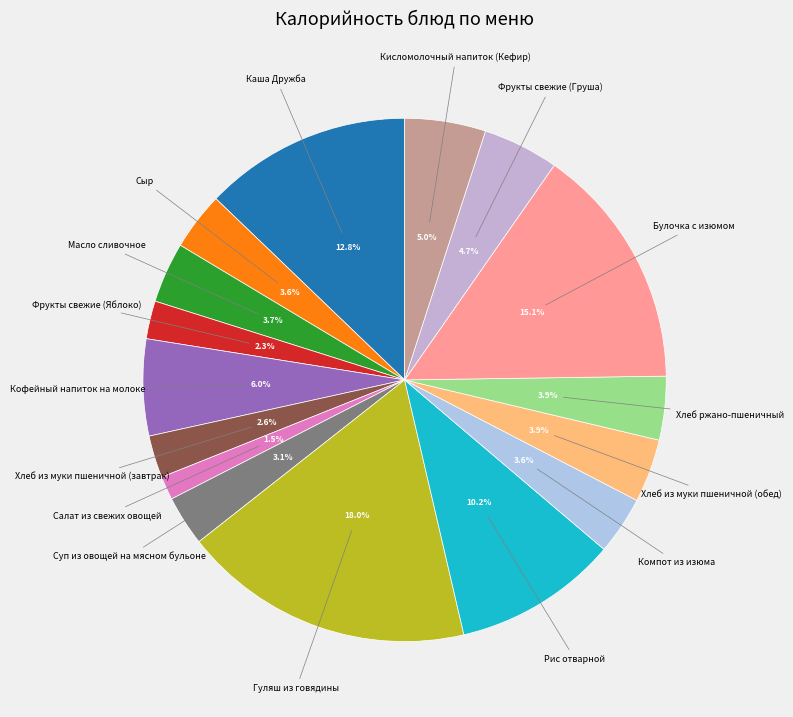

Count the number of slices in the pie.

16